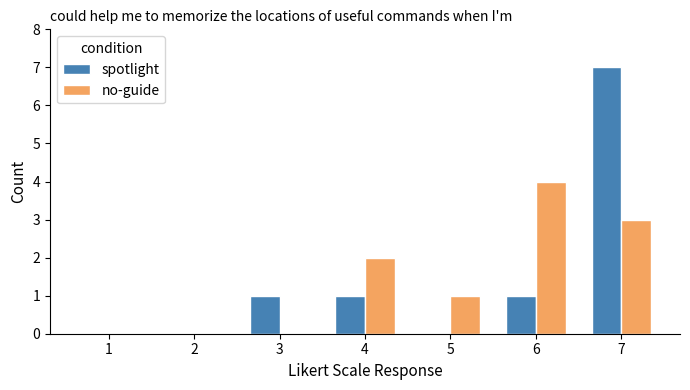

Reading right to left, what are all the values shown in this chart?

spotlight: 7	1	0	1	1	0	0
no-guide: 3	4	1	2	0	0	0